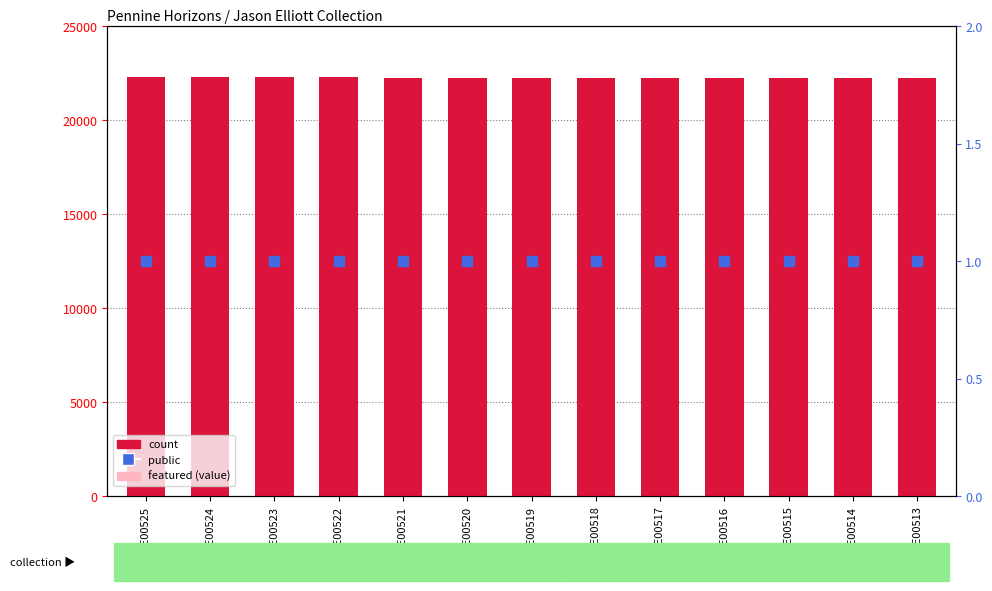

At how many categories does at least one series exceed 8112?

13